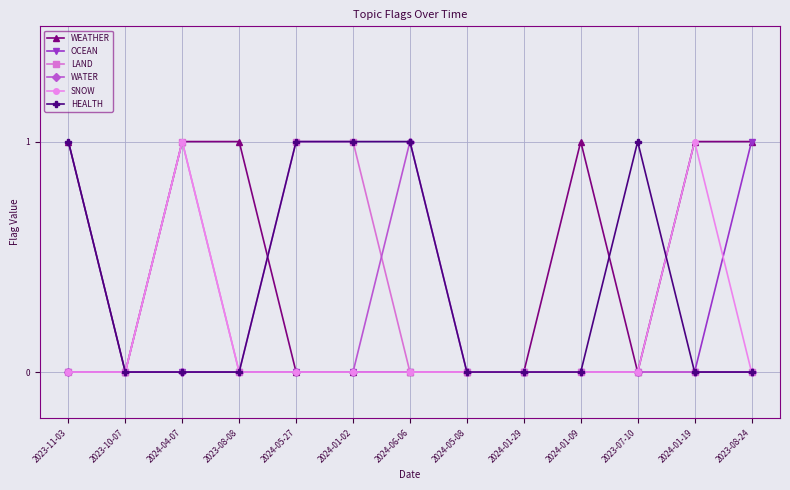

How many data points does each series have?

13